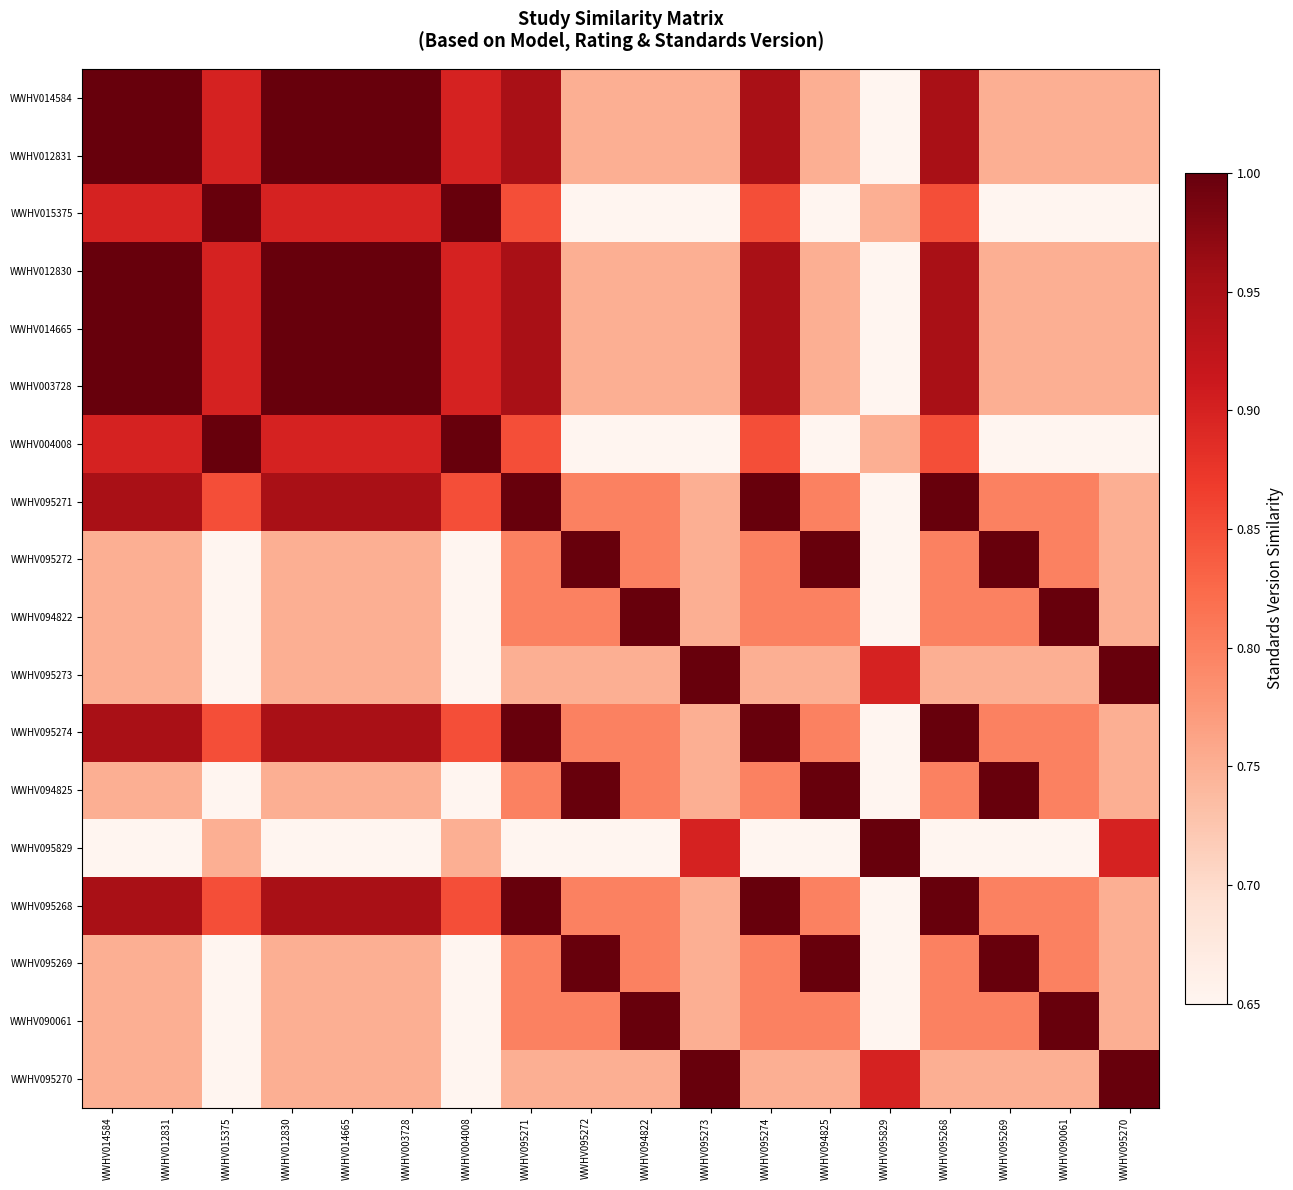

Reading right to left, what are all the values shown in this chart?

WWHV014584: WWHV095270=0.8	WWHV090061=0.8	WWHV095269=0.8	WWHV095268=1.0	WWHV095829=0.7	WWHV094825=0.8	WWHV095274=1.0	WWHV095273=0.8	WWHV094822=0.8	WWHV095272=0.8	WWHV095271=1.0	WWHV004008=0.9	WWHV003728=1.0	WWHV014665=1.0	WWHV012830=1.0	WWHV015375=0.9	WWHV012831=1.0	WWHV014584=1.0
WWHV012831: WWHV095270=0.8	WWHV090061=0.8	WWHV095269=0.8	WWHV095268=1.0	WWHV095829=0.7	WWHV094825=0.8	WWHV095274=1.0	WWHV095273=0.8	WWHV094822=0.8	WWHV095272=0.8	WWHV095271=1.0	WWHV004008=0.9	WWHV003728=1.0	WWHV014665=1.0	WWHV012830=1.0	WWHV015375=0.9	WWHV012831=1.0	WWHV014584=1.0
WWHV015375: WWHV095270=0.7	WWHV090061=0.7	WWHV095269=0.7	WWHV095268=0.9	WWHV095829=0.8	WWHV094825=0.7	WWHV095274=0.9	WWHV095273=0.7	WWHV094822=0.7	WWHV095272=0.7	WWHV095271=0.9	WWHV004008=1.0	WWHV003728=0.9	WWHV014665=0.9	WWHV012830=0.9	WWHV015375=1.0	WWHV012831=0.9	WWHV014584=0.9
WWHV012830: WWHV095270=0.8	WWHV090061=0.8	WWHV095269=0.8	WWHV095268=1.0	WWHV095829=0.7	WWHV094825=0.8	WWHV095274=1.0	WWHV095273=0.8	WWHV094822=0.8	WWHV095272=0.8	WWHV095271=1.0	WWHV004008=0.9	WWHV003728=1.0	WWHV014665=1.0	WWHV012830=1.0	WWHV015375=0.9	WWHV012831=1.0	WWHV014584=1.0
WWHV014665: WWHV095270=0.8	WWHV090061=0.8	WWHV095269=0.8	WWHV095268=1.0	WWHV095829=0.7	WWHV094825=0.8	WWHV095274=1.0	WWHV095273=0.8	WWHV094822=0.8	WWHV095272=0.8	WWHV095271=1.0	WWHV004008=0.9	WWHV003728=1.0	WWHV014665=1.0	WWHV012830=1.0	WWHV015375=0.9	WWHV012831=1.0	WWHV014584=1.0
WWHV003728: WWHV095270=0.8	WWHV090061=0.8	WWHV095269=0.8	WWHV095268=1.0	WWHV095829=0.7	WWHV094825=0.8	WWHV095274=1.0	WWHV095273=0.8	WWHV094822=0.8	WWHV095272=0.8	WWHV095271=1.0	WWHV004008=0.9	WWHV003728=1.0	WWHV014665=1.0	WWHV012830=1.0	WWHV015375=0.9	WWHV012831=1.0	WWHV014584=1.0
WWHV004008: WWHV095270=0.7	WWHV090061=0.7	WWHV095269=0.7	WWHV095268=0.9	WWHV095829=0.8	WWHV094825=0.7	WWHV095274=0.9	WWHV095273=0.7	WWHV094822=0.7	WWHV095272=0.7	WWHV095271=0.9	WWHV004008=1.0	WWHV003728=0.9	WWHV014665=0.9	WWHV012830=0.9	WWHV015375=1.0	WWHV012831=0.9	WWHV014584=0.9
WWHV095271: WWHV095270=0.8	WWHV090061=0.8	WWHV095269=0.8	WWHV095268=1.0	WWHV095829=0.7	WWHV094825=0.8	WWHV095274=1.0	WWHV095273=0.8	WWHV094822=0.8	WWHV095272=0.8	WWHV095271=1.0	WWHV004008=0.9	WWHV003728=1.0	WWHV014665=1.0	WWHV012830=1.0	WWHV015375=0.9	WWHV012831=1.0	WWHV014584=1.0
WWHV095272: WWHV095270=0.8	WWHV090061=0.8	WWHV095269=1.0	WWHV095268=0.8	WWHV095829=0.7	WWHV094825=1.0	WWHV095274=0.8	WWHV095273=0.8	WWHV094822=0.8	WWHV095272=1.0	WWHV095271=0.8	WWHV004008=0.7	WWHV003728=0.8	WWHV014665=0.8	WWHV012830=0.8	WWHV015375=0.7	WWHV012831=0.8	WWHV014584=0.8
WWHV094822: WWHV095270=0.8	WWHV090061=1.0	WWHV095269=0.8	WWHV095268=0.8	WWHV095829=0.7	WWHV094825=0.8	WWHV095274=0.8	WWHV095273=0.8	WWHV094822=1.0	WWHV095272=0.8	WWHV095271=0.8	WWHV004008=0.7	WWHV003728=0.8	WWHV014665=0.8	WWHV012830=0.8	WWHV015375=0.7	WWHV012831=0.8	WWHV014584=0.8
WWHV095273: WWHV095270=1.0	WWHV090061=0.8	WWHV095269=0.8	WWHV095268=0.8	WWHV095829=0.9	WWHV094825=0.8	WWHV095274=0.8	WWHV095273=1.0	WWHV094822=0.8	WWHV095272=0.8	WWHV095271=0.8	WWHV004008=0.7	WWHV003728=0.8	WWHV014665=0.8	WWHV012830=0.8	WWHV015375=0.7	WWHV012831=0.8	WWHV014584=0.8
WWHV095274: WWHV095270=0.8	WWHV090061=0.8	WWHV095269=0.8	WWHV095268=1.0	WWHV095829=0.7	WWHV094825=0.8	WWHV095274=1.0	WWHV095273=0.8	WWHV094822=0.8	WWHV095272=0.8	WWHV095271=1.0	WWHV004008=0.9	WWHV003728=1.0	WWHV014665=1.0	WWHV012830=1.0	WWHV015375=0.9	WWHV012831=1.0	WWHV014584=1.0
WWHV094825: WWHV095270=0.8	WWHV090061=0.8	WWHV095269=1.0	WWHV095268=0.8	WWHV095829=0.7	WWHV094825=1.0	WWHV095274=0.8	WWHV095273=0.8	WWHV094822=0.8	WWHV095272=1.0	WWHV095271=0.8	WWHV004008=0.7	WWHV003728=0.8	WWHV014665=0.8	WWHV012830=0.8	WWHV015375=0.7	WWHV012831=0.8	WWHV014584=0.8
WWHV095829: WWHV095270=0.9	WWHV090061=0.7	WWHV095269=0.7	WWHV095268=0.7	WWHV095829=1.0	WWHV094825=0.7	WWHV095274=0.7	WWHV095273=0.9	WWHV094822=0.7	WWHV095272=0.7	WWHV095271=0.7	WWHV004008=0.8	WWHV003728=0.7	WWHV014665=0.7	WWHV012830=0.7	WWHV015375=0.8	WWHV012831=0.7	WWHV014584=0.7
WWHV095268: WWHV095270=0.8	WWHV090061=0.8	WWHV095269=0.8	WWHV095268=1.0	WWHV095829=0.7	WWHV094825=0.8	WWHV095274=1.0	WWHV095273=0.8	WWHV094822=0.8	WWHV095272=0.8	WWHV095271=1.0	WWHV004008=0.9	WWHV003728=1.0	WWHV014665=1.0	WWHV012830=1.0	WWHV015375=0.9	WWHV012831=1.0	WWHV014584=1.0
WWHV095269: WWHV095270=0.8	WWHV090061=0.8	WWHV095269=1.0	WWHV095268=0.8	WWHV095829=0.7	WWHV094825=1.0	WWHV095274=0.8	WWHV095273=0.8	WWHV094822=0.8	WWHV095272=1.0	WWHV095271=0.8	WWHV004008=0.7	WWHV003728=0.8	WWHV014665=0.8	WWHV012830=0.8	WWHV015375=0.7	WWHV012831=0.8	WWHV014584=0.8
WWHV090061: WWHV095270=0.8	WWHV090061=1.0	WWHV095269=0.8	WWHV095268=0.8	WWHV095829=0.7	WWHV094825=0.8	WWHV095274=0.8	WWHV095273=0.8	WWHV094822=1.0	WWHV095272=0.8	WWHV095271=0.8	WWHV004008=0.7	WWHV003728=0.8	WWHV014665=0.8	WWHV012830=0.8	WWHV015375=0.7	WWHV012831=0.8	WWHV014584=0.8
WWHV095270: WWHV095270=1.0	WWHV090061=0.8	WWHV095269=0.8	WWHV095268=0.8	WWHV095829=0.9	WWHV094825=0.8	WWHV095274=0.8	WWHV095273=1.0	WWHV094822=0.8	WWHV095272=0.8	WWHV095271=0.8	WWHV004008=0.7	WWHV003728=0.8	WWHV014665=0.8	WWHV012830=0.8	WWHV015375=0.7	WWHV012831=0.8	WWHV014584=0.8